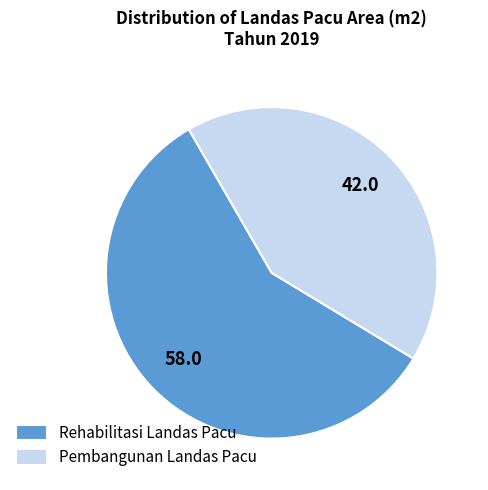

The Pembangunan Landas Pacu slice represents 42% of the pie. True or false?

True